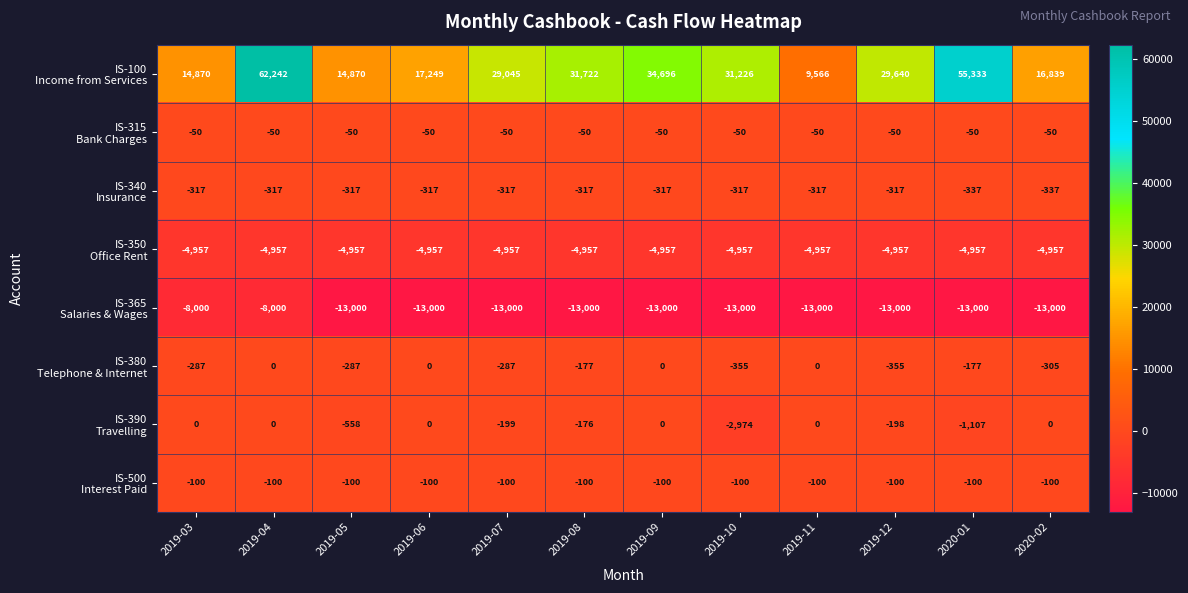

At which category is the sum across all series the highest?

2019-04